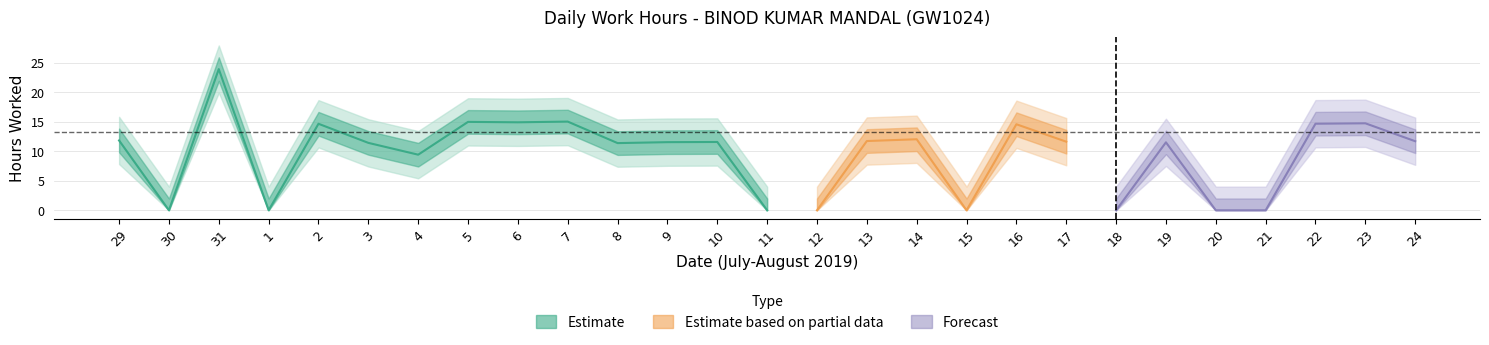

How many points are higher than both their immediate neighbors (excluding endpoints)?

9